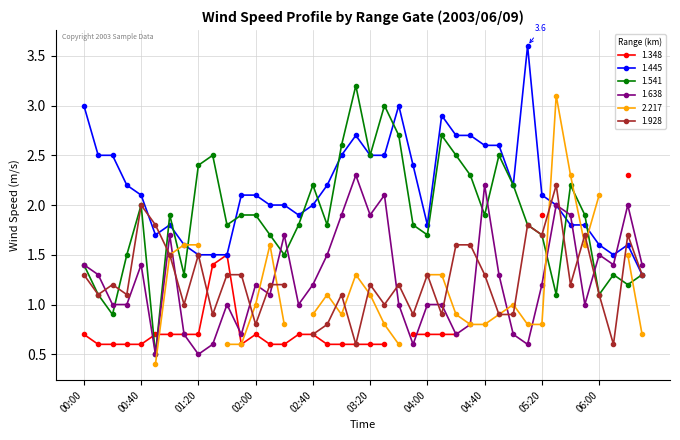

True or false: 1.541 has a value of 0.5 at 04:00.

False